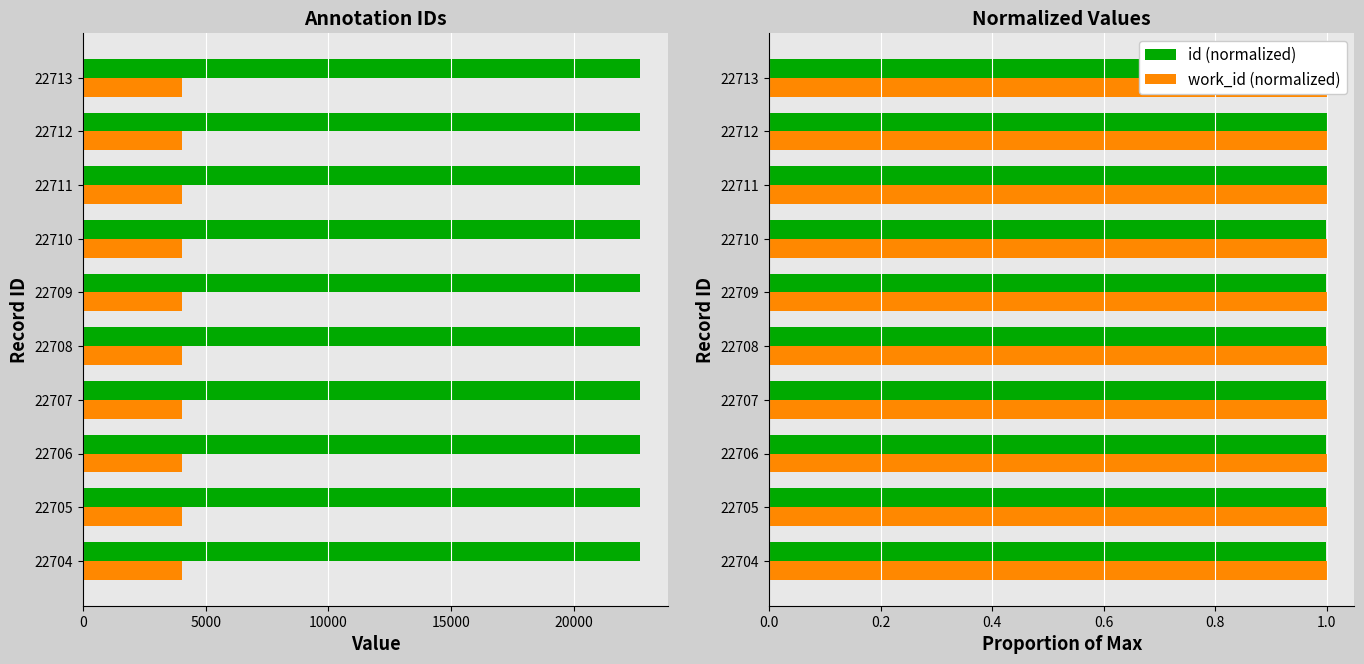

Does the chart contain any negative values?

No